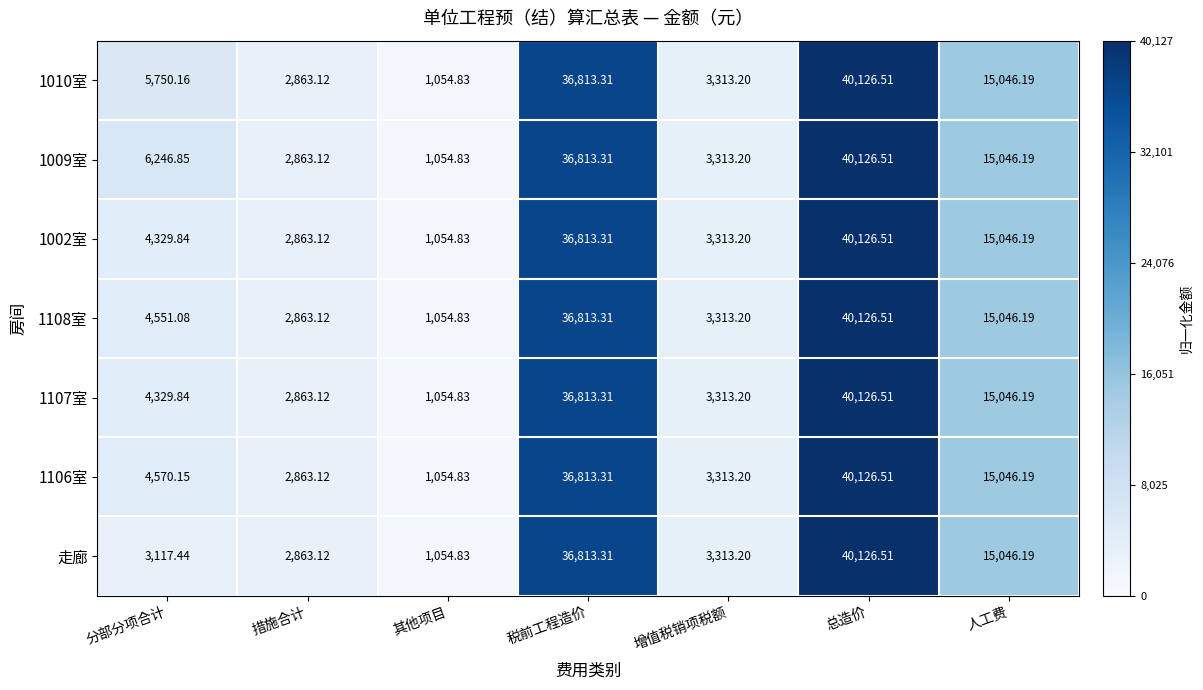

Rank the categories by 1108室 value from lowest to highest.

其他项目, 措施合计, 增值税销项税额, 分部分项合计, 人工费, 税前工程造价, 总造价